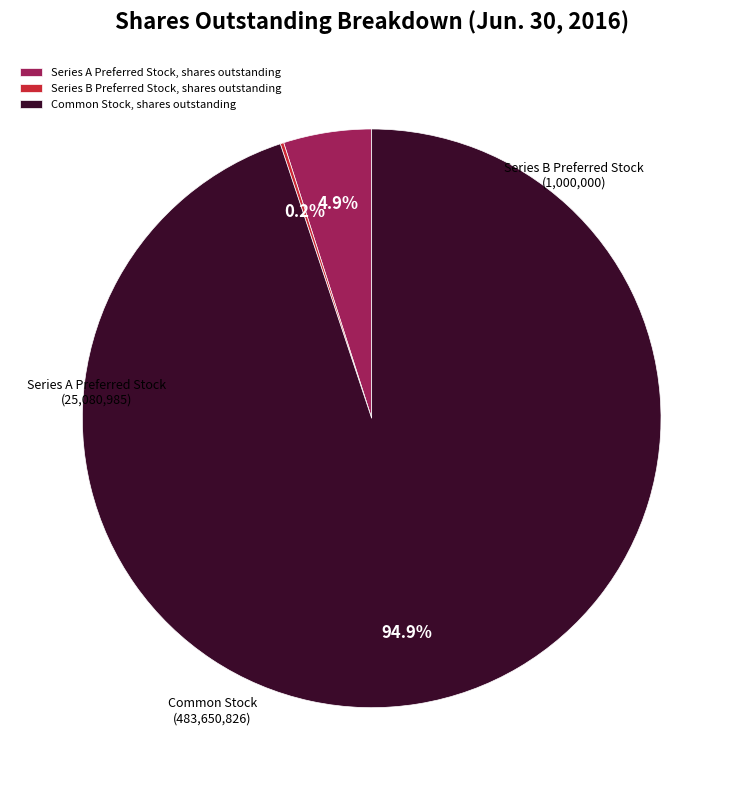

Which slice is the largest?

Common Stock, shares outstanding